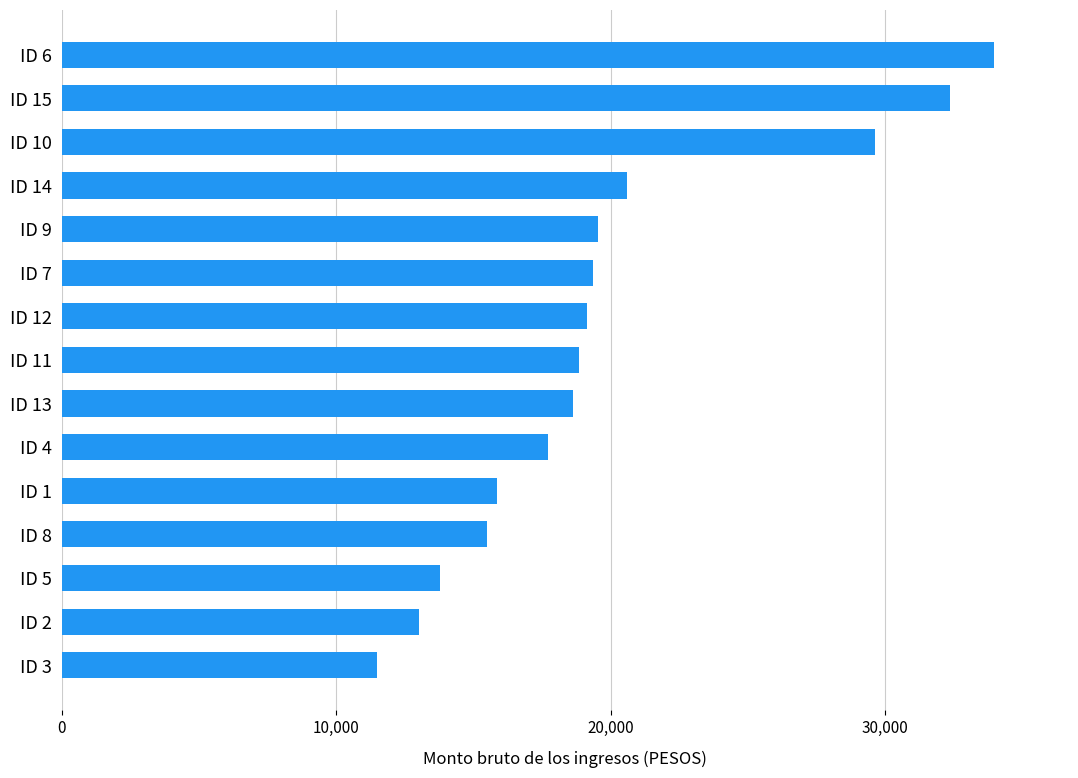

What is the change in value from ID 8 to ID 10?

+14150.8